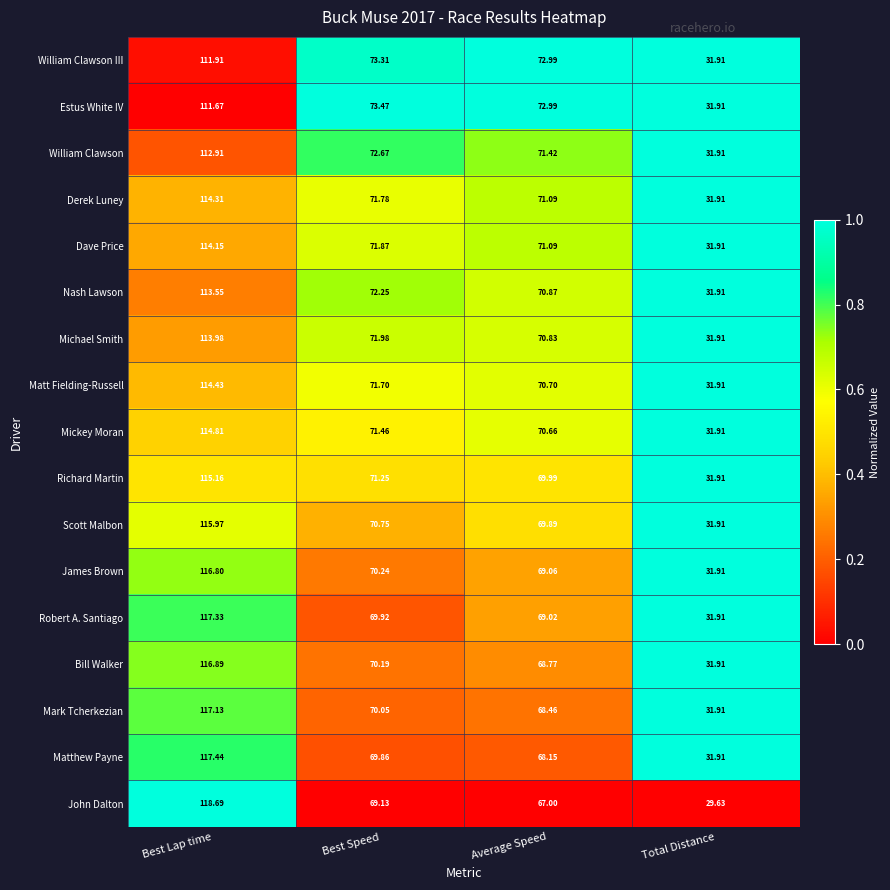

List the series in order of their peak value, highest first.

John Dalton, Matthew Payne, Robert A. Santiago, Mark Tcherkezian, Bill Walker, James Brown, Scott Malbon, Richard Martin, Mickey Moran, Matt Fielding-Russell, Derek Luney, Dave Price, Michael Smith, Nash Lawson, William Clawson, William Clawson III, Estus White IV